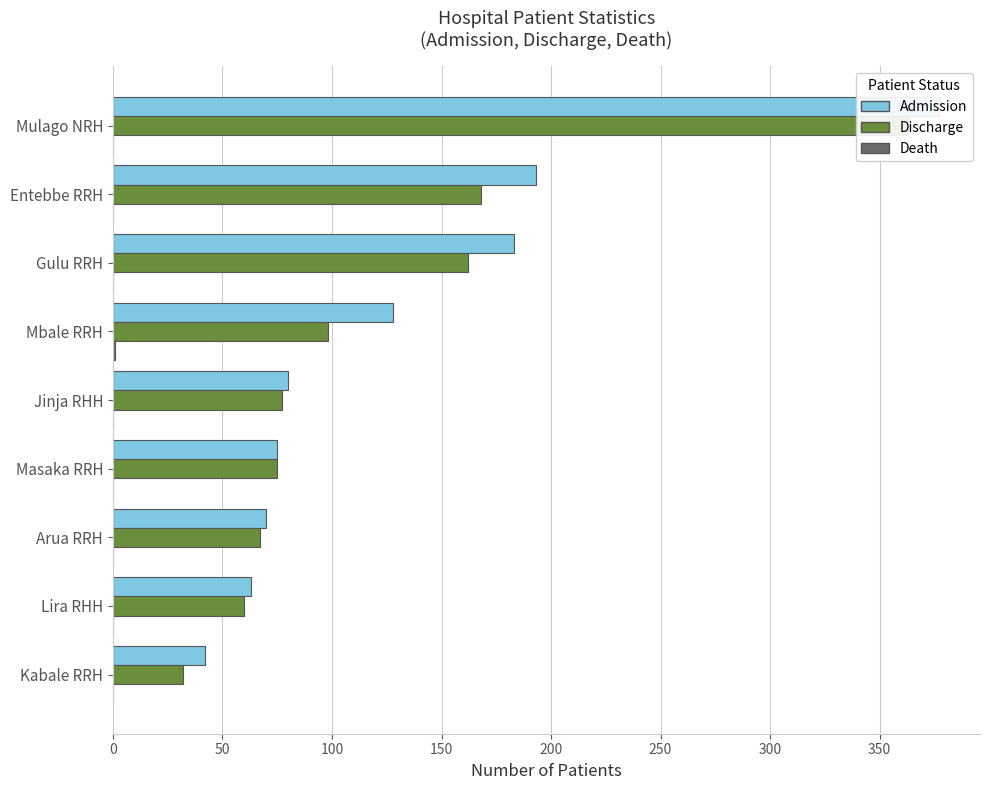

What is the lowest value of the Admission series?

42